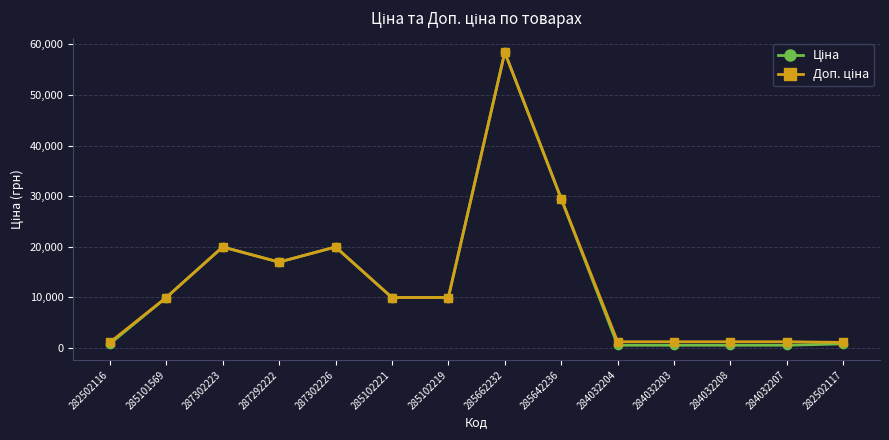

Which category has the highest value across all series?

285662232